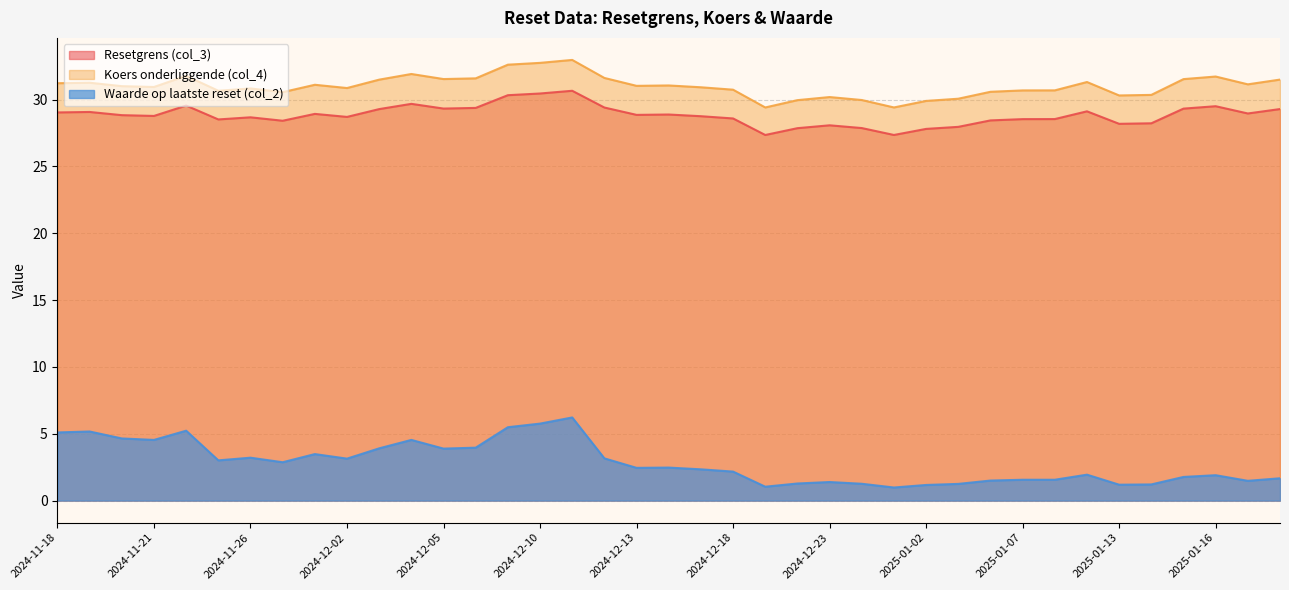

At how many categories does at least one series exceed 32?

3